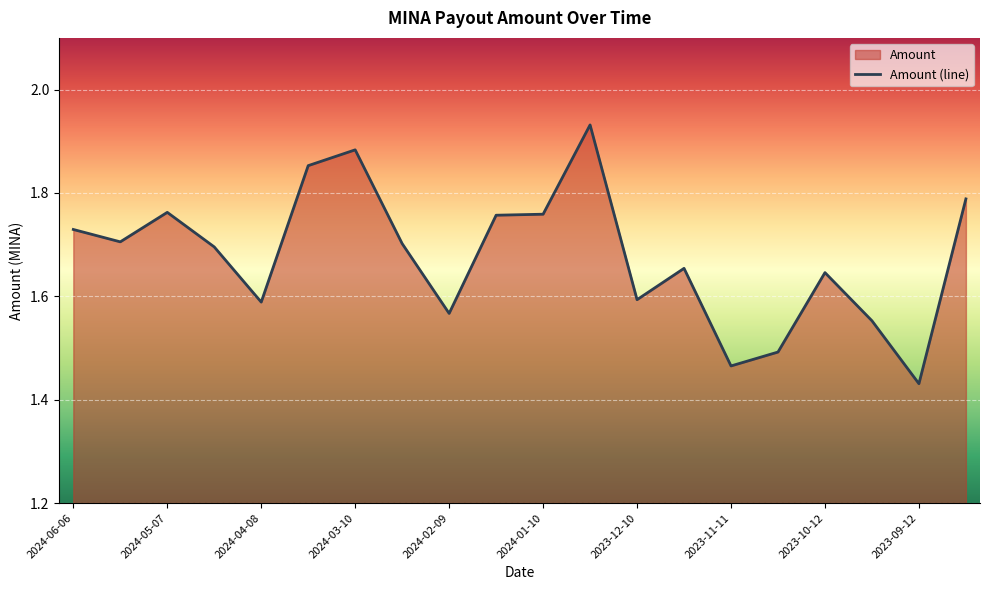

The value at 13 is 1.7. True or false?

True